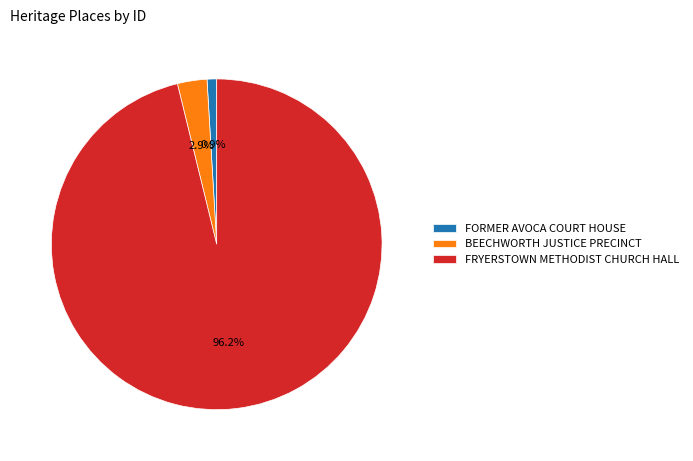

Do BEECHWORTH JUSTICE PRECINCT and FRYERSTOWN METHODIST CHURCH HALL together represent more than half of the pie?

Yes